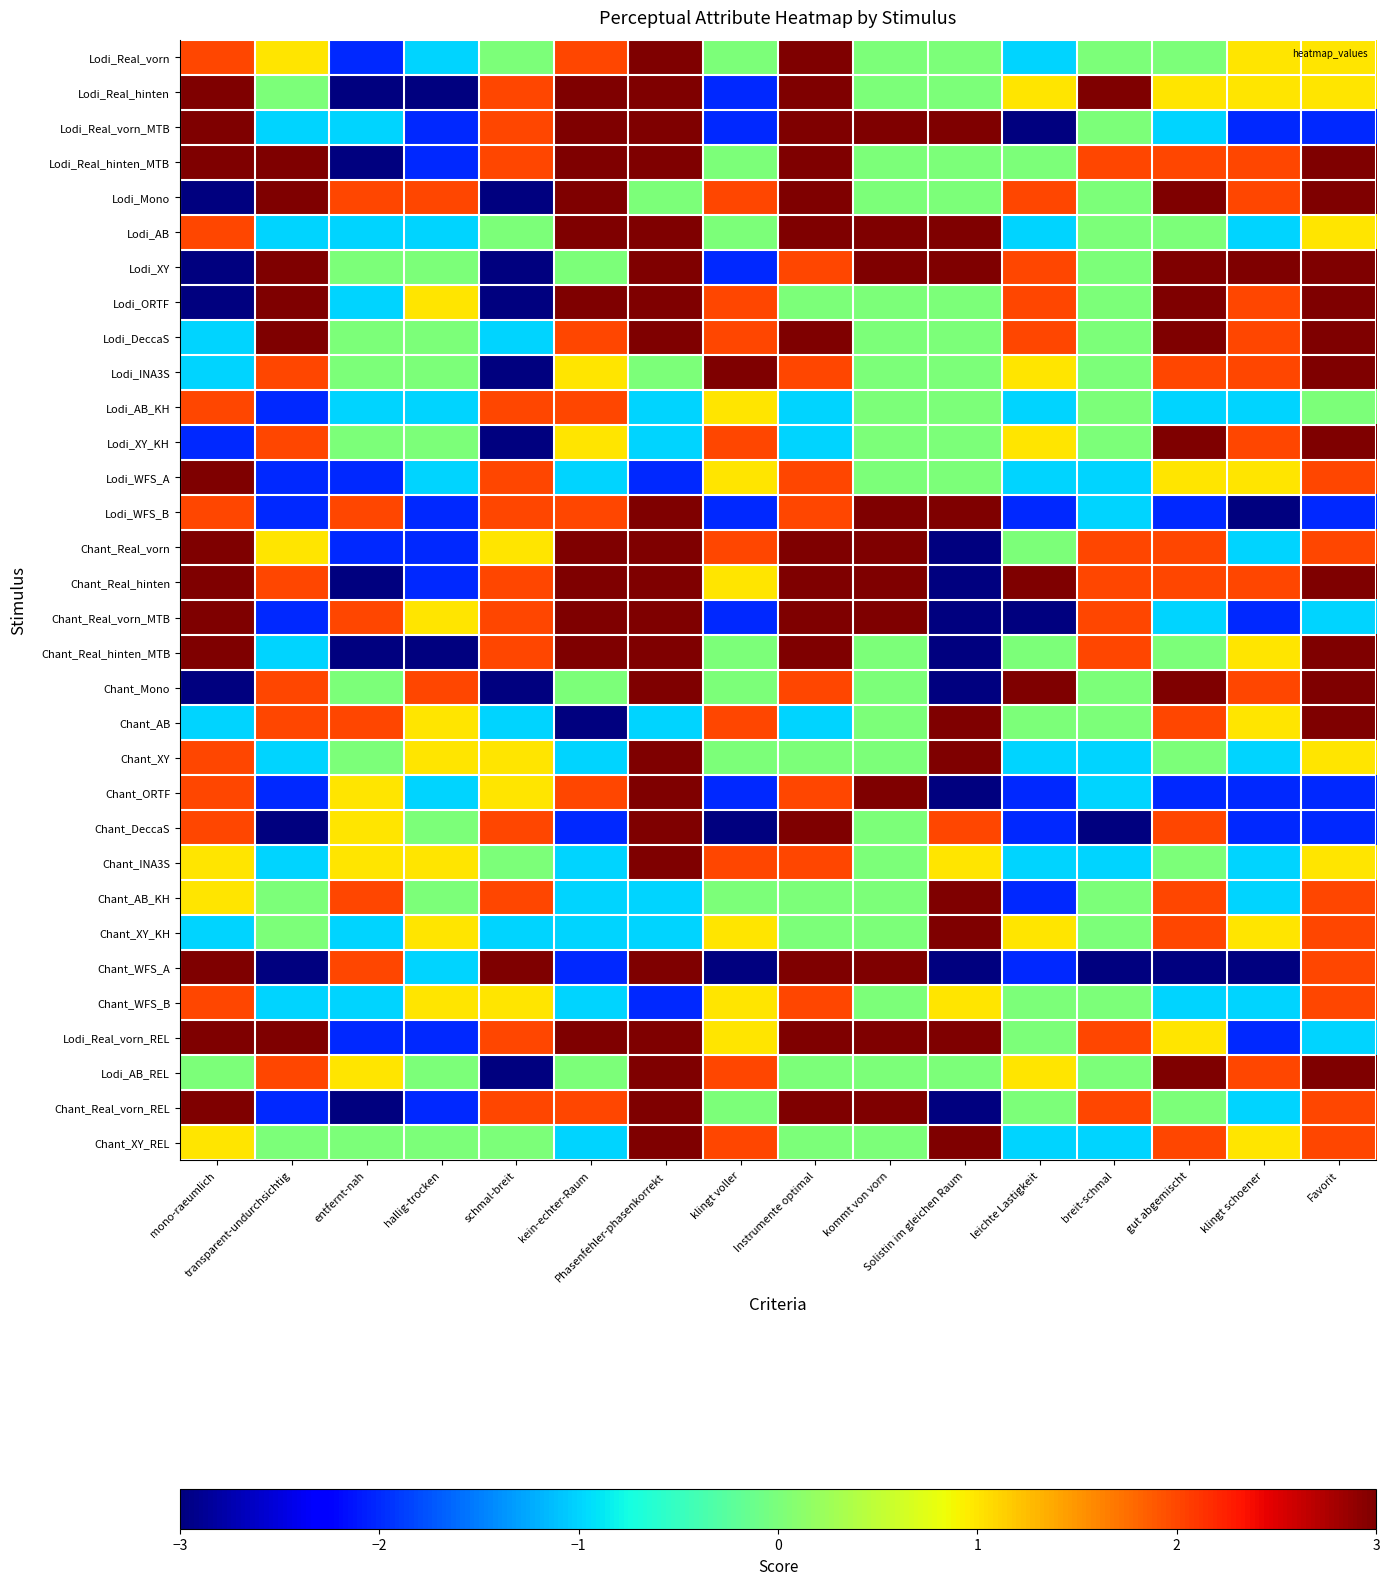

List the series in order of their peak value, highest first.

Lodi_Real_vorn, Lodi_Real_hinten, Lodi_Real_vorn_MTB, Lodi_Real_hinten_MTB, Lodi_Mono, Lodi_AB, Lodi_XY, Lodi_ORTF, Lodi_DeccaS, Lodi_INA3S, Lodi_XY_KH, Lodi_WFS_A, Lodi_WFS_B, Chant_Real_vorn, Chant_Real_hinten, Chant_Real_vorn_MTB, Chant_Real_hinten_MTB, Chant_Mono, Chant_AB, Chant_XY, Chant_ORTF, Chant_DeccaS, Chant_INA3S, Chant_AB_KH, Chant_XY_KH, Chant_WFS_A, Lodi_Real_vorn_REL, Lodi_AB_REL, Chant_Real_vorn_REL, Chant_XY_REL, Lodi_AB_KH, Chant_WFS_B